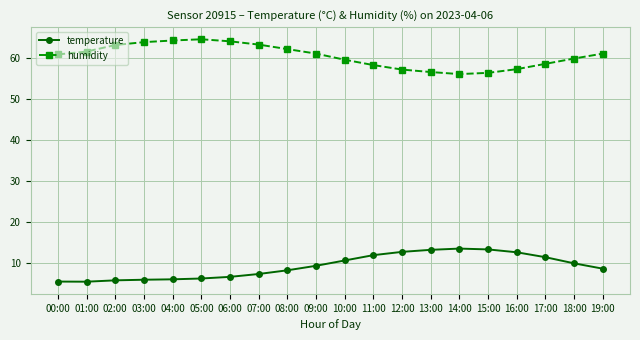

What is the approximate value of temperature at 03:00?

5.8